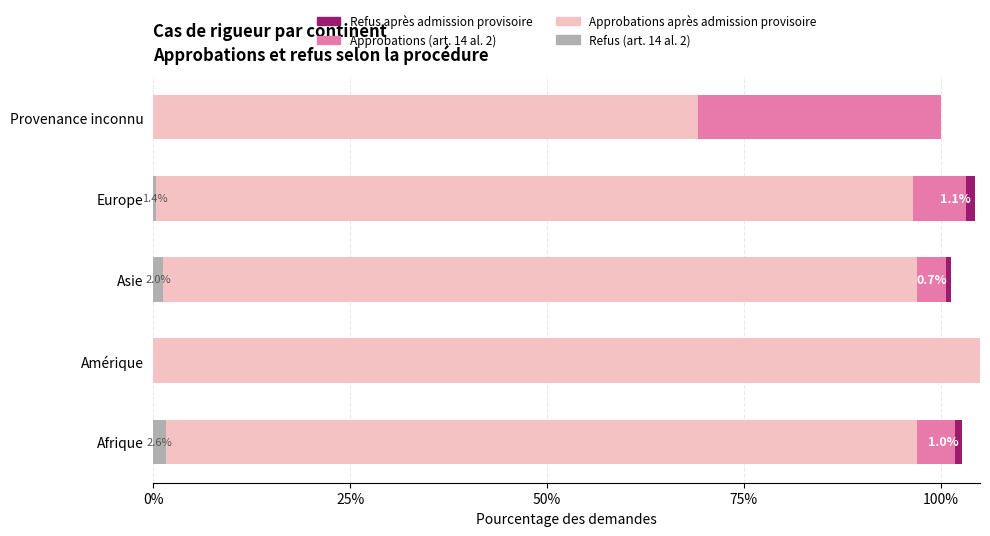

What is the sum of all Refus après admission provisoire values?

2.8